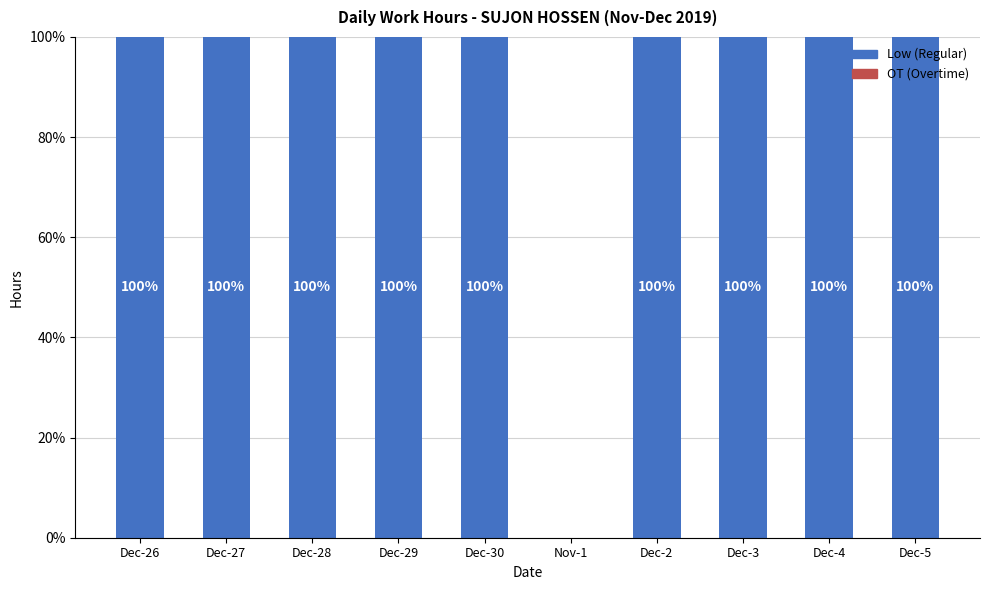

What is the sum of all values?

900